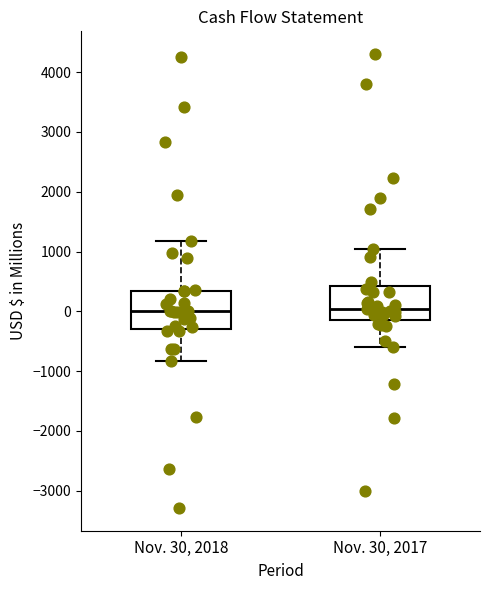

Reading left to right, read every box against the y-axis: the position of its median line, the range the box covers, and the ends of its whiskers. The values are not printed on the chart, so give them approximately, as read against the axis.

Nov. 30, 2018: median 0, box -300 to 300, whiskers -800 to 1200
Nov. 30, 2017: median 0, box -100 to 400, whiskers -600 to 1000